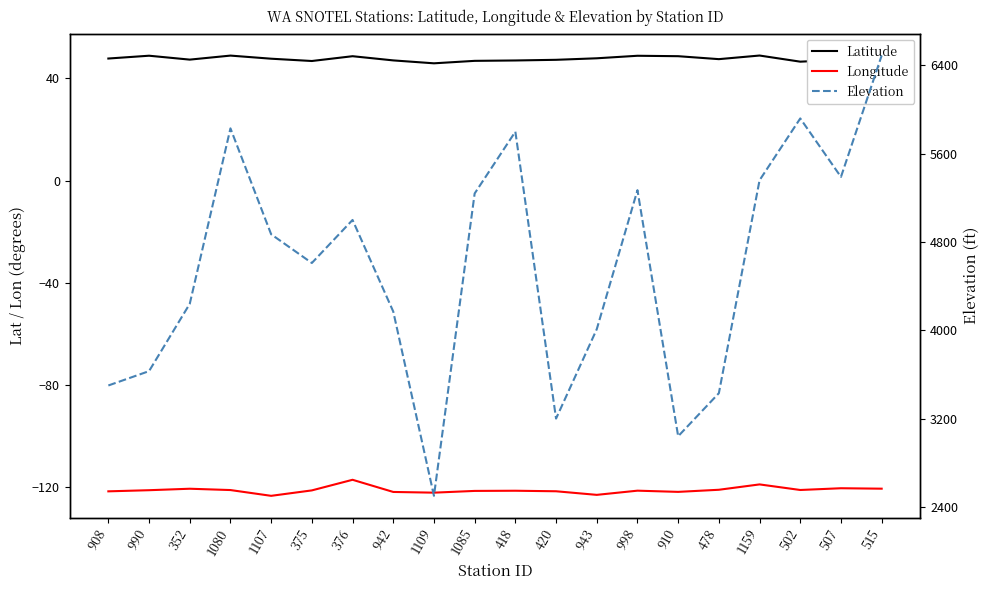

How many values in the Longitude series are below -121?

15